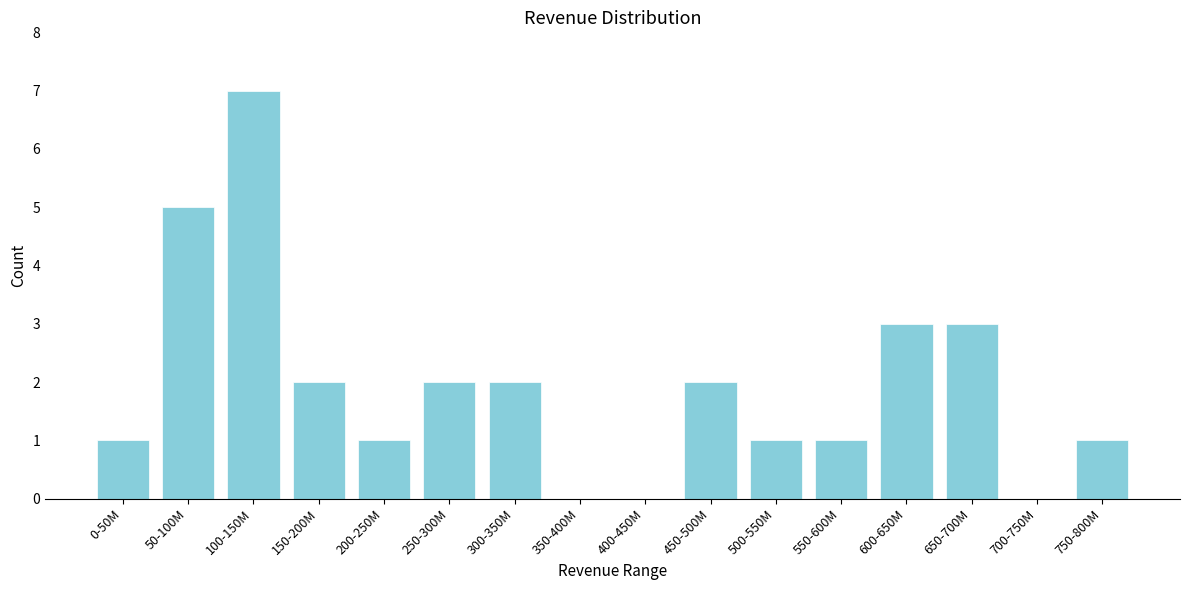

Reading left to right, list all the values displayed in this chart.

0-50M=1	50-100M=5	100-150M=7	150-200M=2	200-250M=1	250-300M=2	300-350M=2	350-400M=0	400-450M=0	450-500M=2	500-550M=1	550-600M=1	600-650M=3	650-700M=3	700-750M=0	750-800M=1